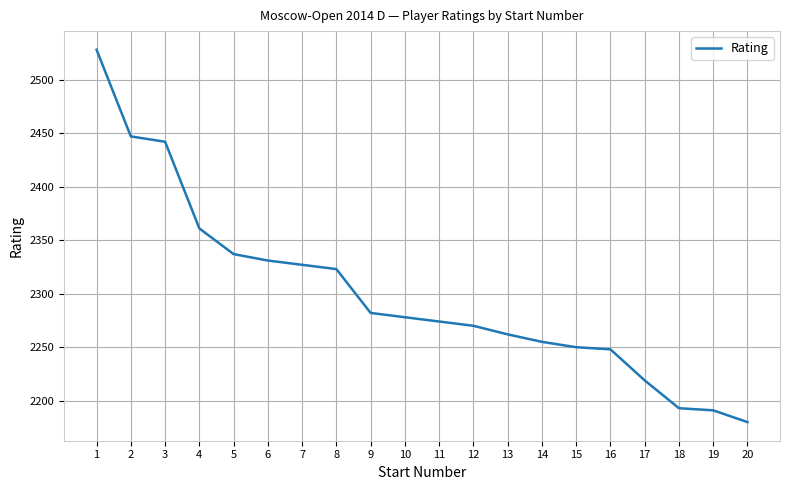

What is the difference between the maximum and minimum values?

348